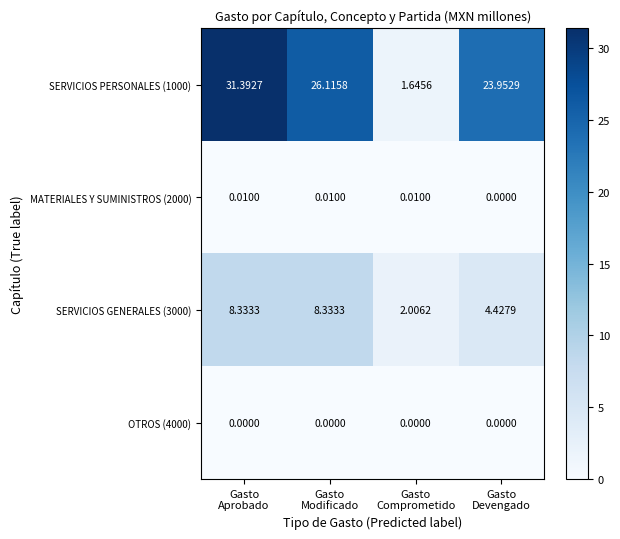

At Gasto
Modificado, list the series in order from largest to smallest.

SERVICIOS PERSONALES (1000), SERVICIOS GENERALES (3000), MATERIALES Y SUMINISTROS (2000), OTROS (4000)